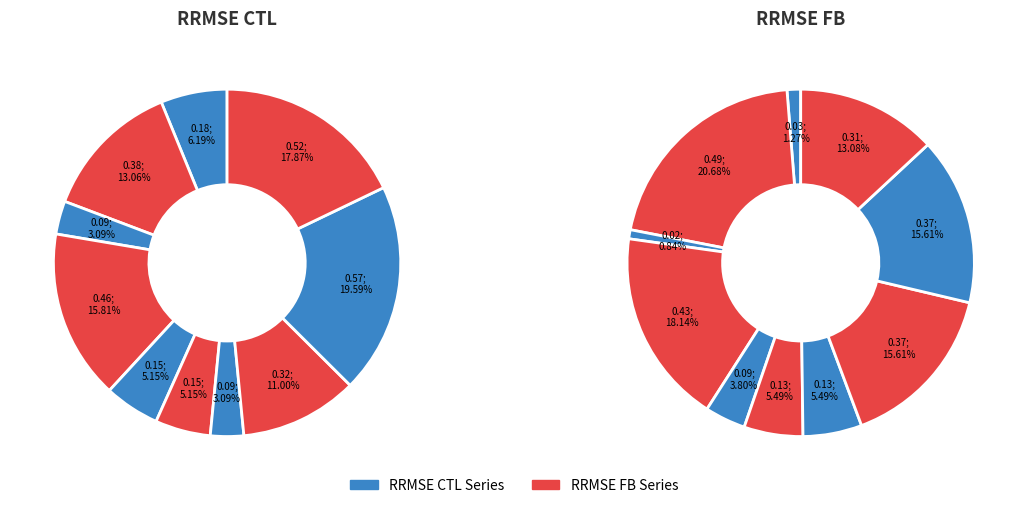

Count the number of slices in the pie.

10